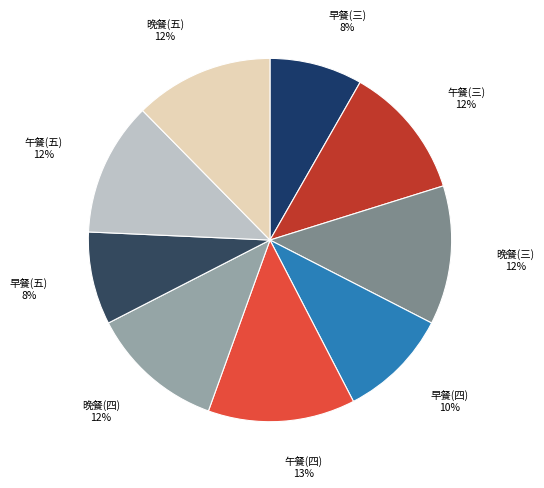

Rank the categories by value from highest to lowest.

午餐(四), 晚餐(三), 晚餐(五), 晚餐(四), 午餐(三), 午餐(五), 早餐(四), 早餐(三), 早餐(五)